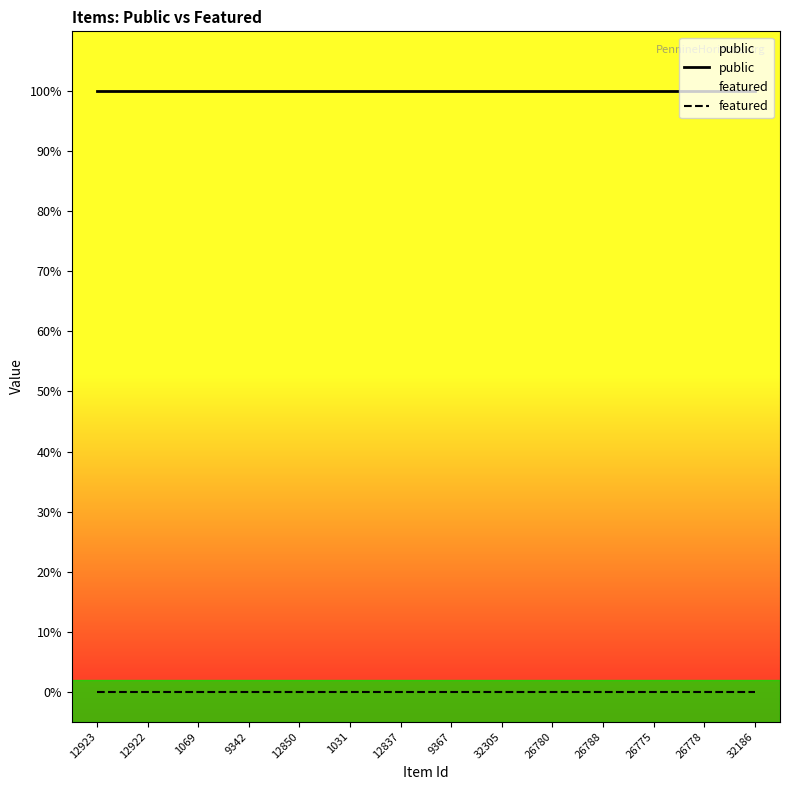

True or false: public and featured intersect in this chart.

False